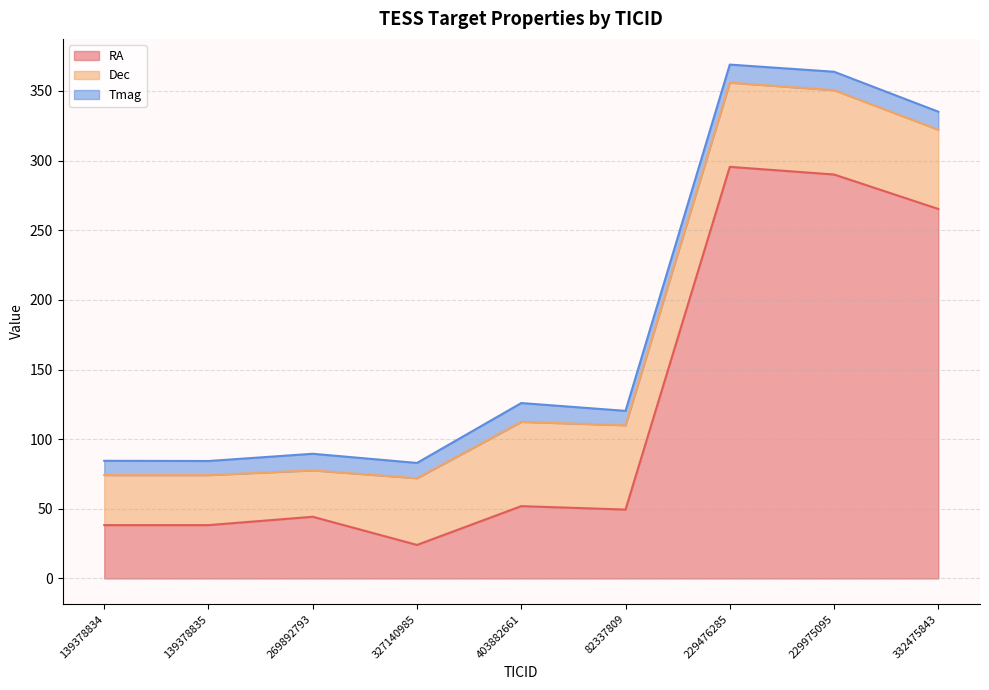

True or false: RA and Tmag intersect in this chart.

False